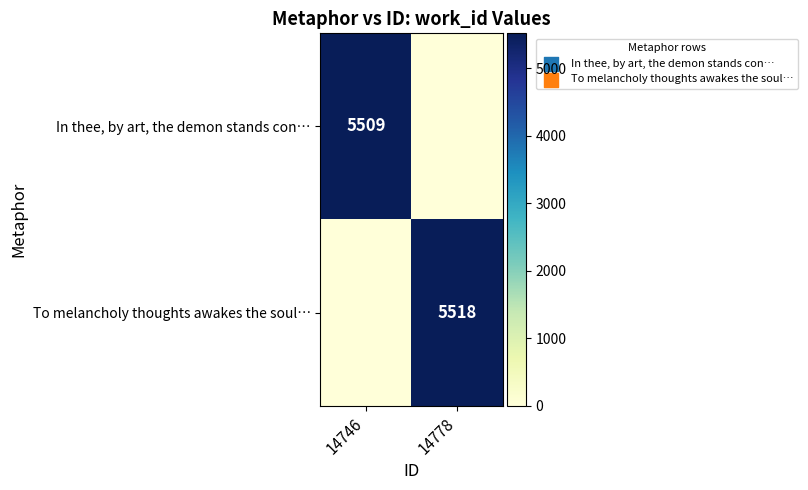

The In thee, by art, the demon stands con… series shows 5509 at 14746. True or false?

True